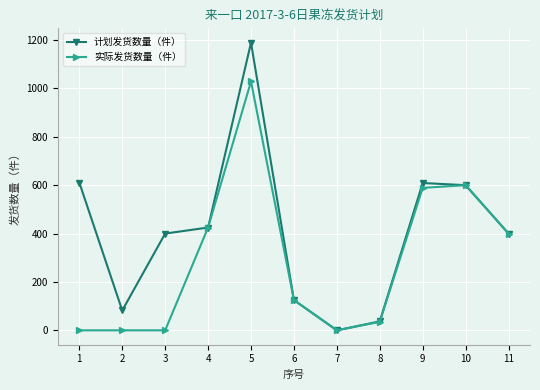

Which label corresponds to the largest value in the chart?

5